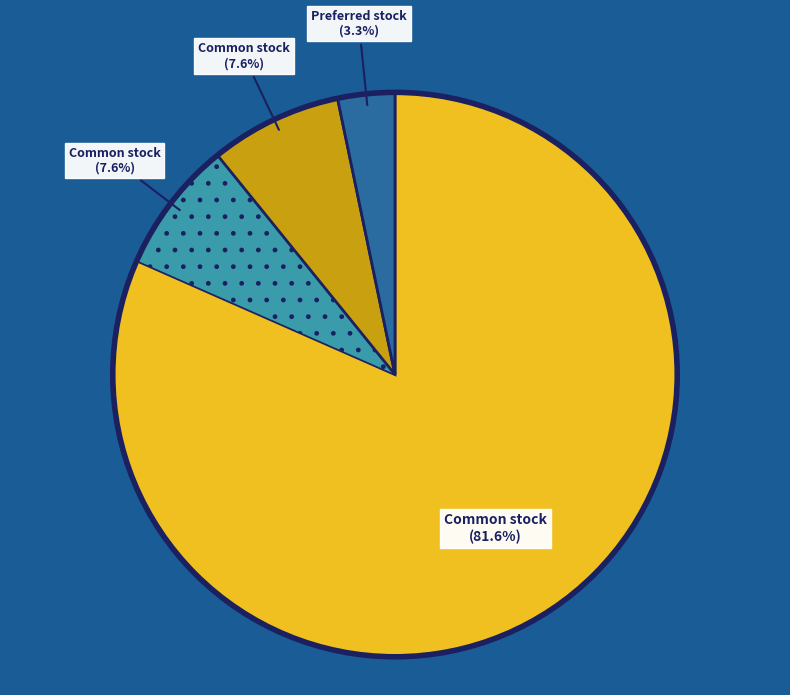

Is there any slice that represents more than half of the pie?

Yes